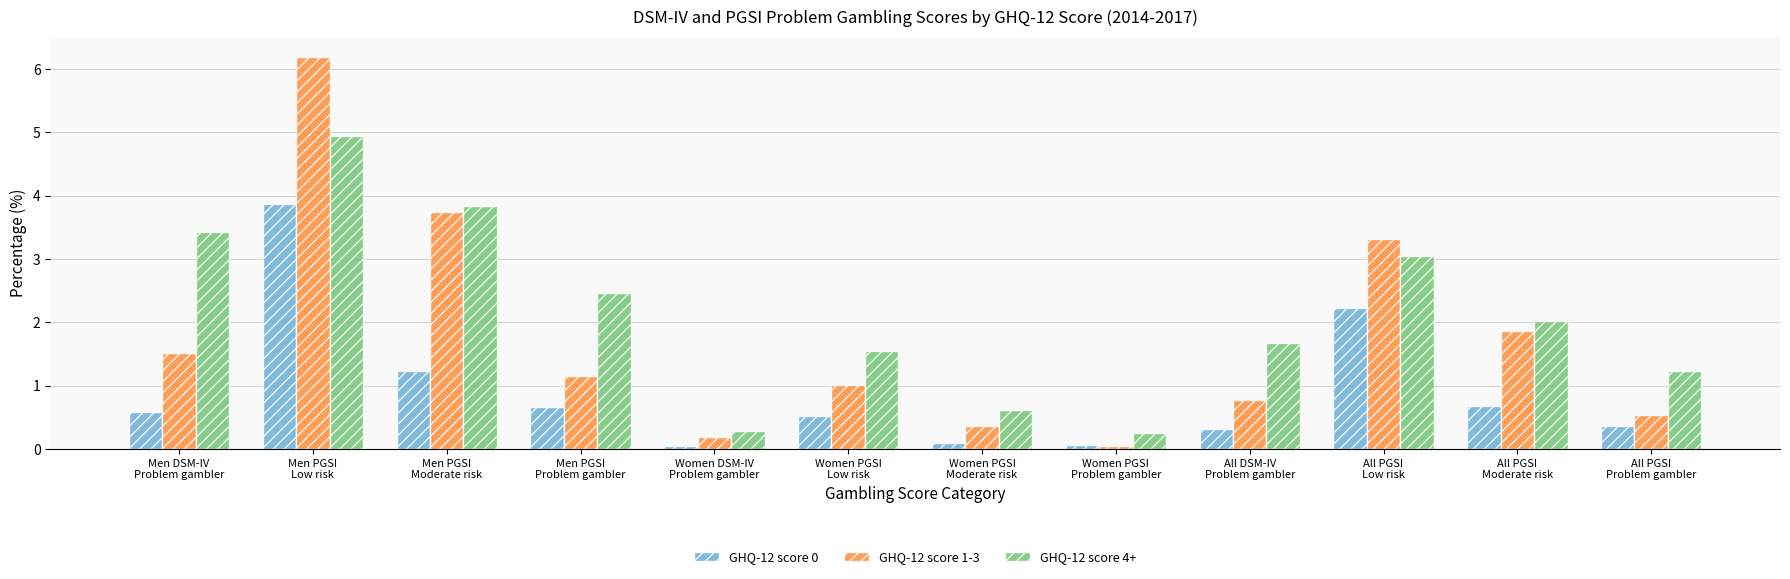

Which series has the widest spread of values?

GHQ-12 score 1-3